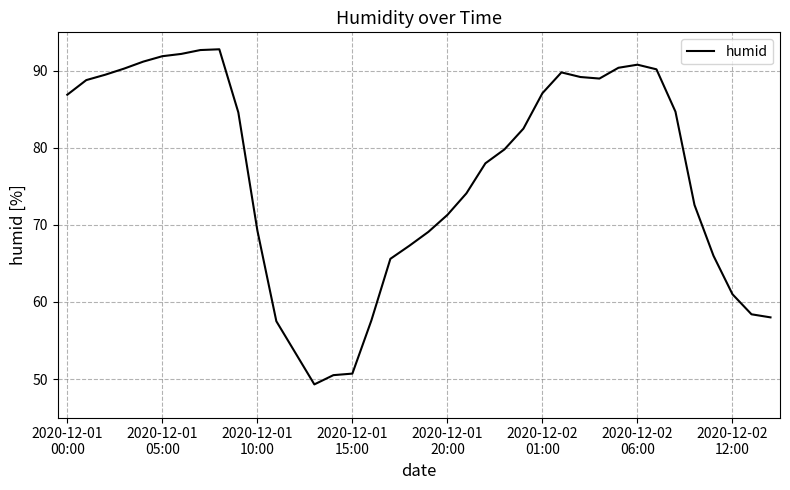

What is the greatest value displayed?

92.8